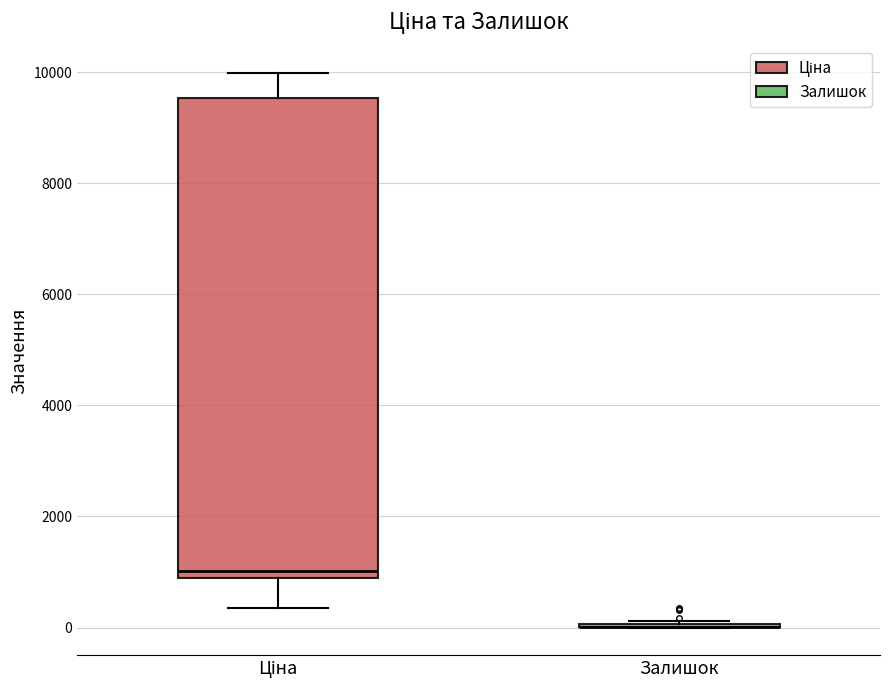

Where is the lower edge of the box for Ціна on the y-axis? The values are not printed on the chart, so give them approximately, as read against the axis.

800